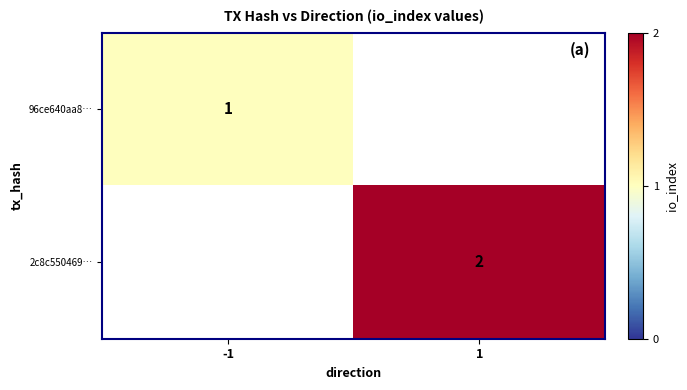

True or false: 2c8c550469… has a value of 2 at 1.

True